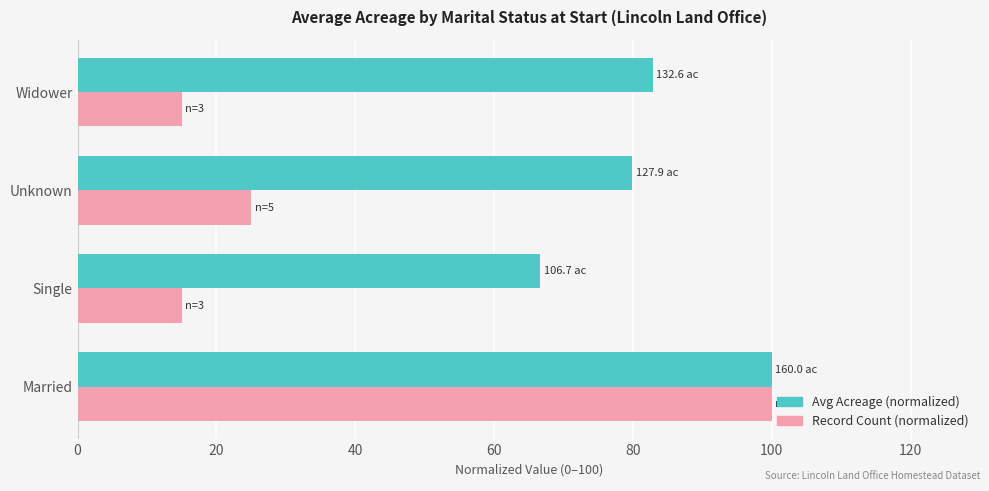

What value does the Avg Acreage (normalized) series have at Widower?

82.9